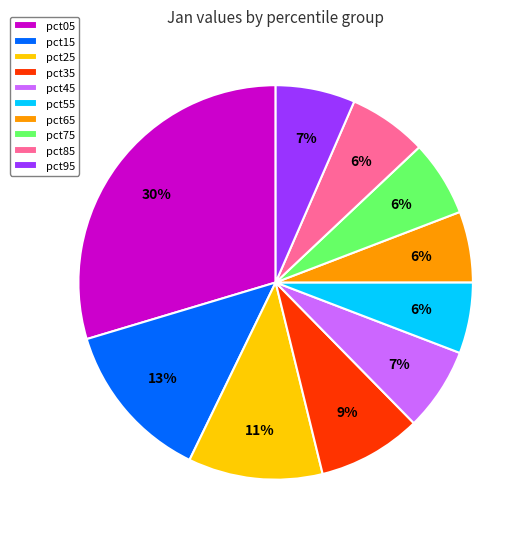

Is there any slice that represents more than half of the pie?

No